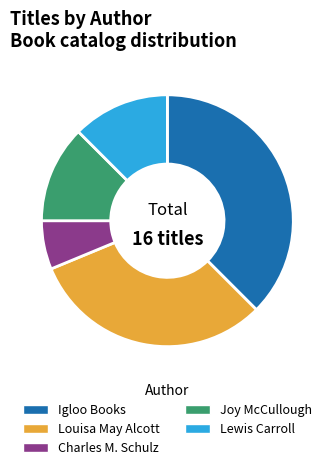

Which category has the smallest portion of the pie?

Charles M. Schulz